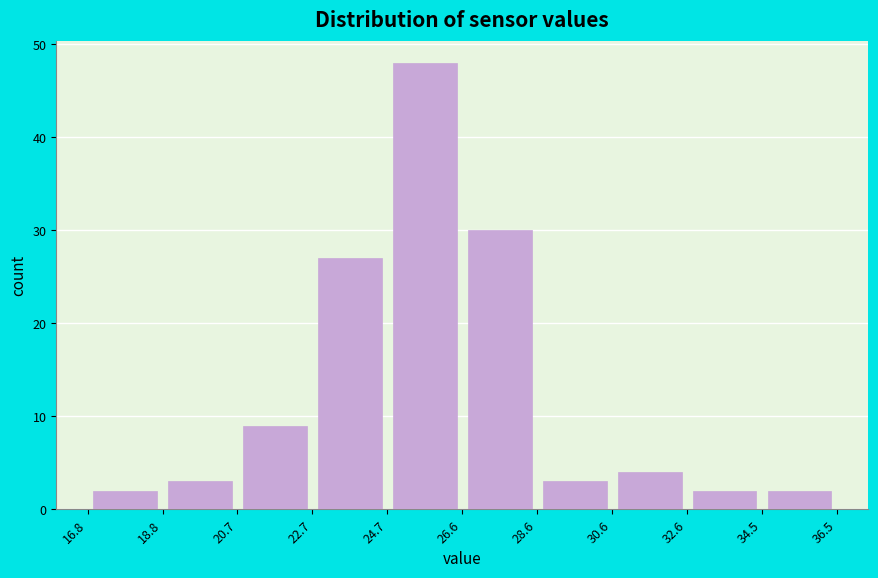

What is the height of the bar covering 16.8 to 18.8 on the x-axis? The values are not printed on the chart, so give them approximately, as read against the axis.

2